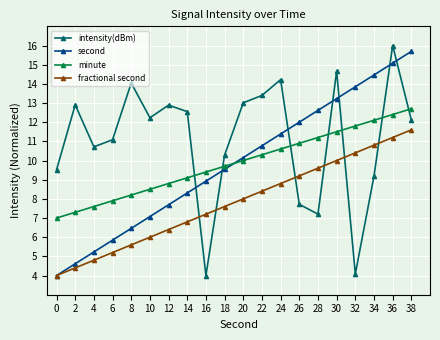

What is the difference between the maximum and minimum values in the second series?

11.7